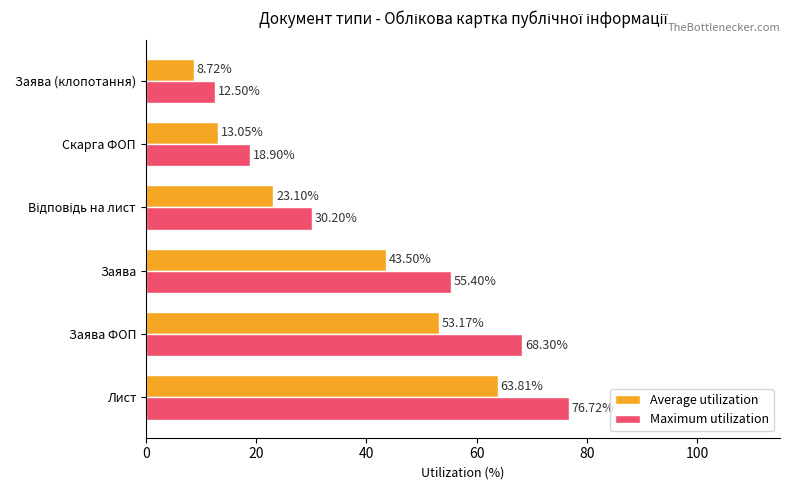

Which series has the largest total across all categories?

Maximum utilization